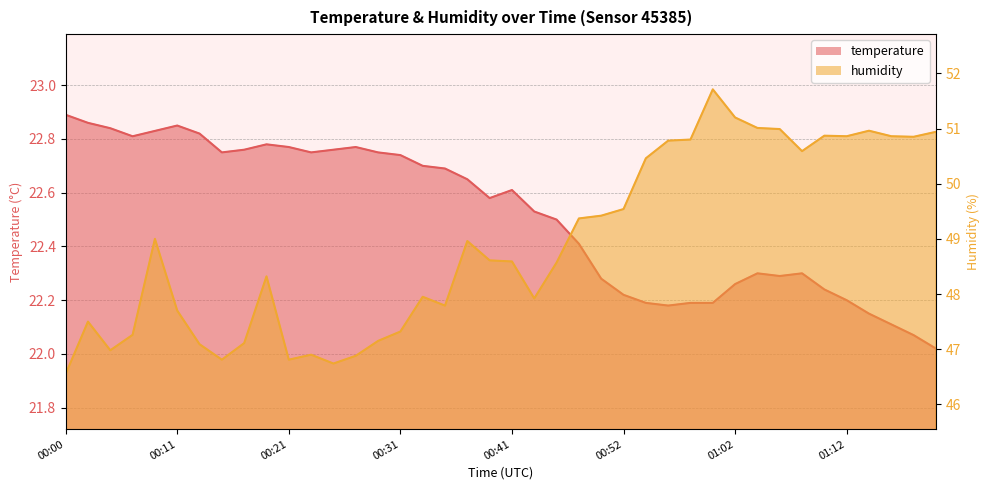

What is the value of the temperature point at the 11th from the left?

22.8